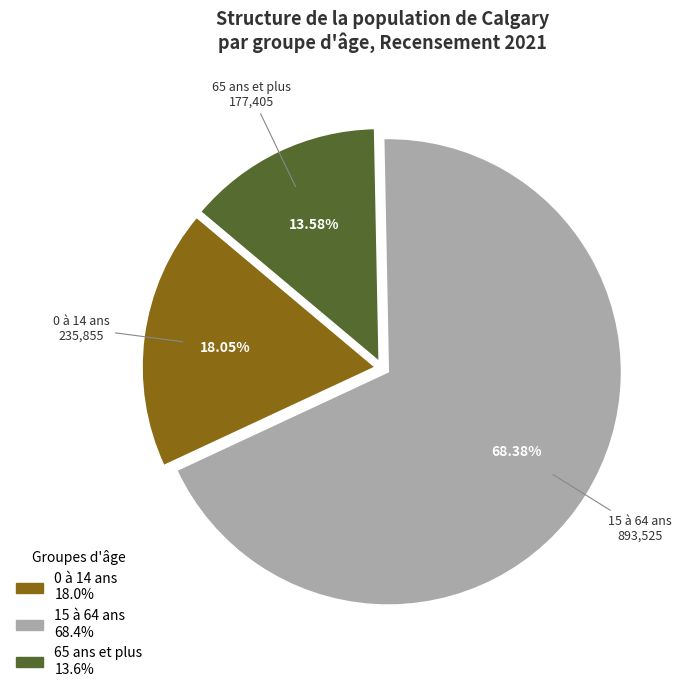

To the nearest percent, what percentage of the pie is 65 ans et plus?

14%